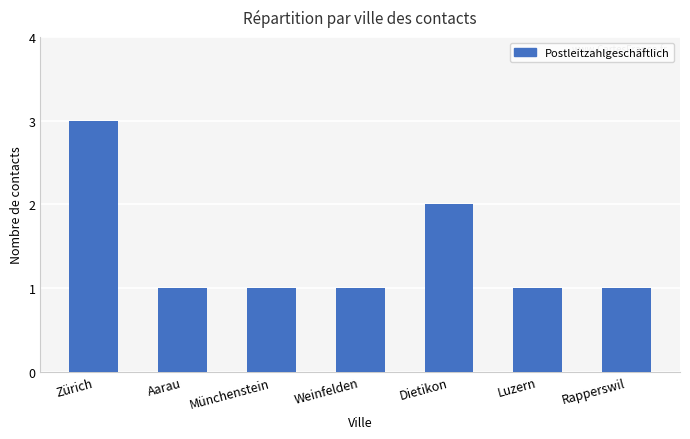

What is the value of the 2nd bar from the left?

1